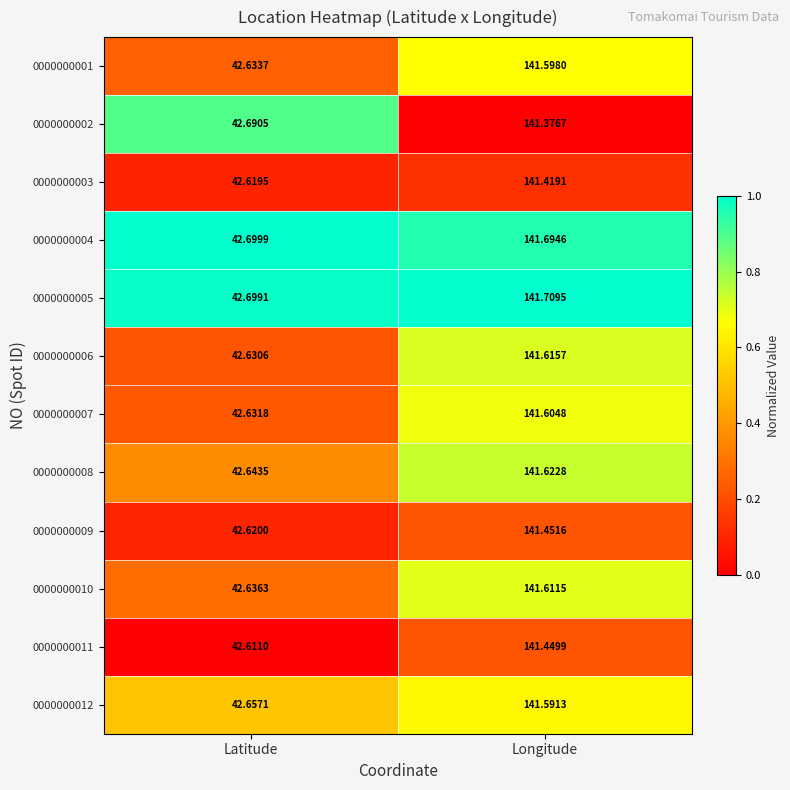

Which series has the largest range (max minus min)?

0000000005